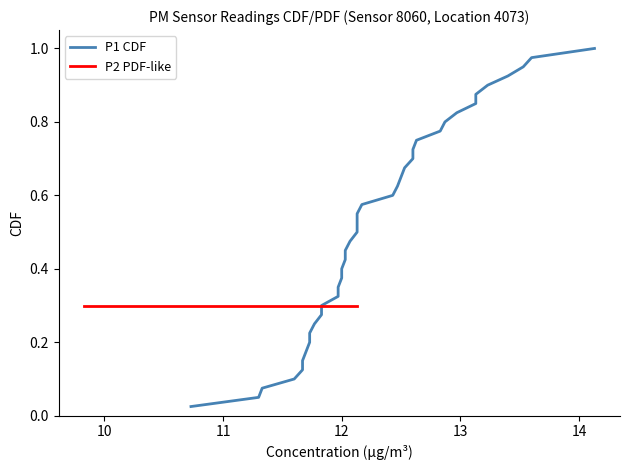

True or false: P1 CDF and P2 PDF-like intersect in this chart.

True